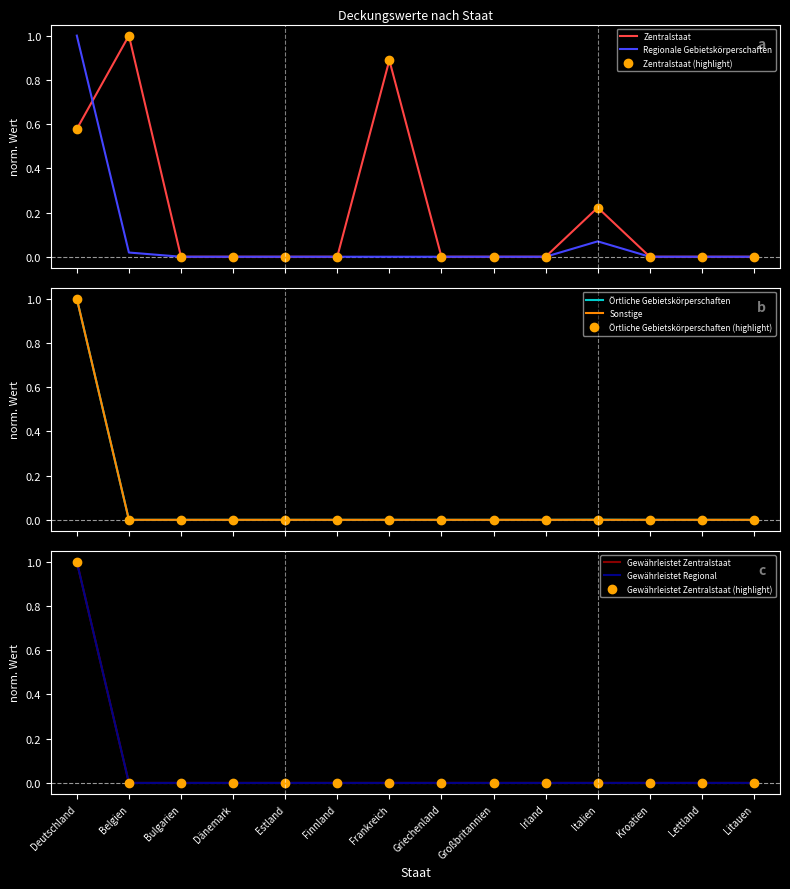

Which series has the largest total across all categories?

Zentralstaat